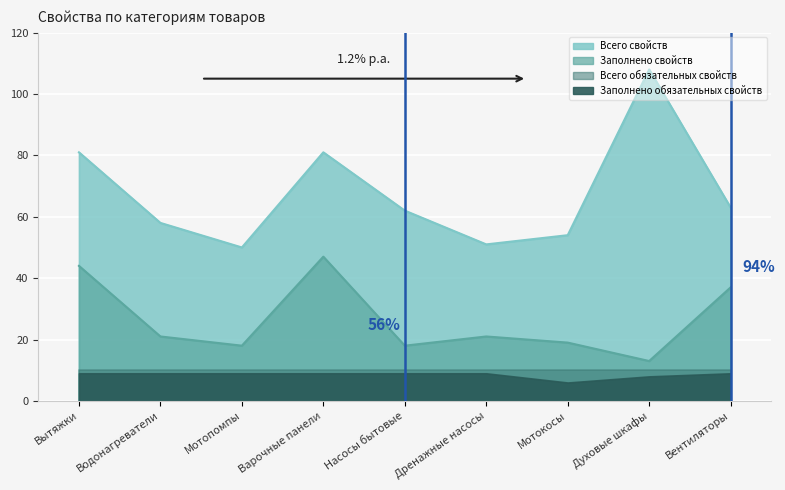

What value does the Заполнено свойств series have at Дренажные насосы?

21